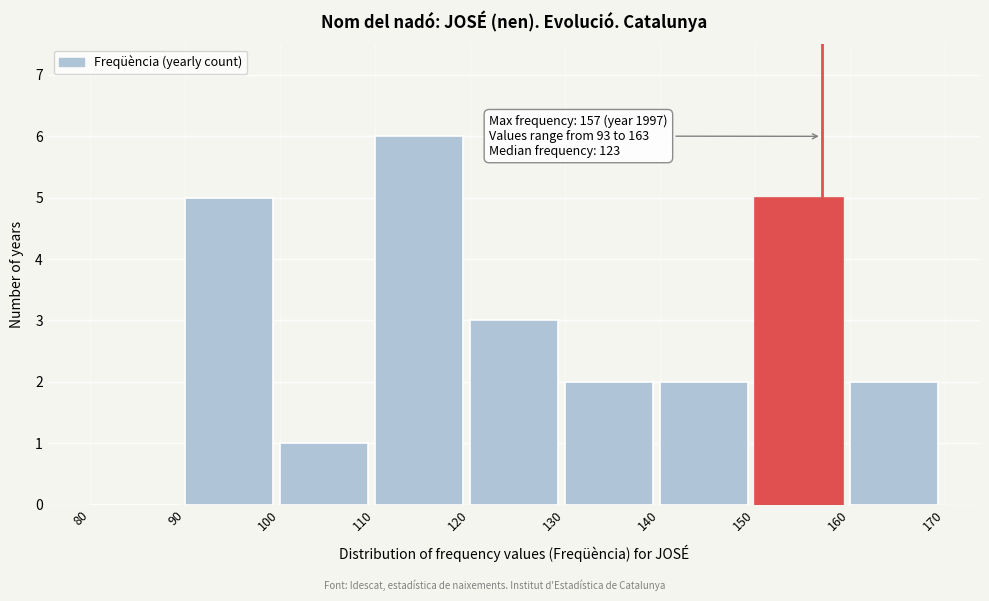

Over which range of the x-axis is the bar tallest?

110 to 120